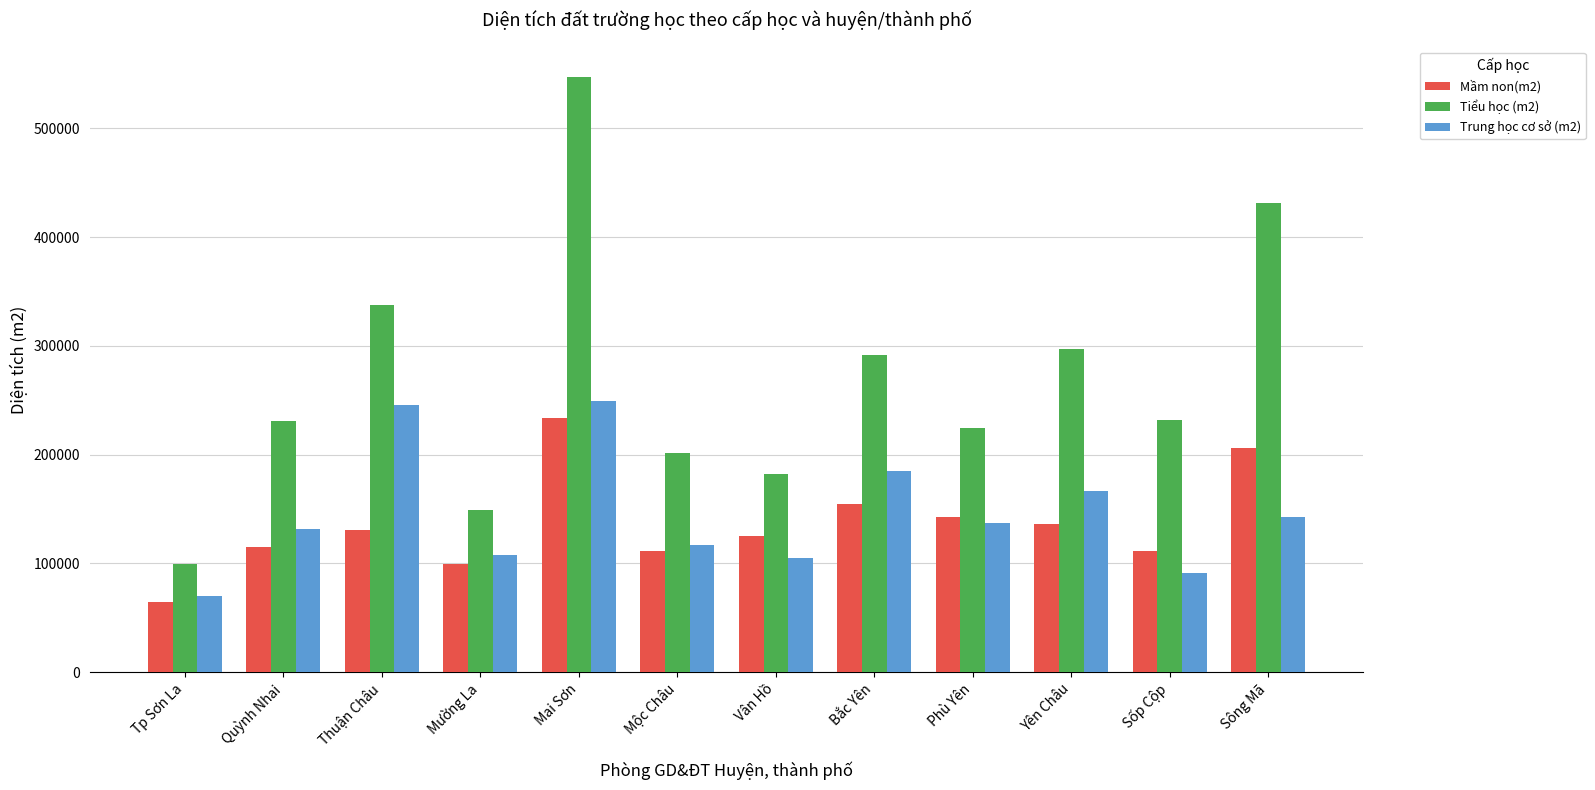

At Sông Mã, list the series in order from largest to smallest.

Tiểu học (m2), Mầm non(m2), Trung học cơ sở (m2)